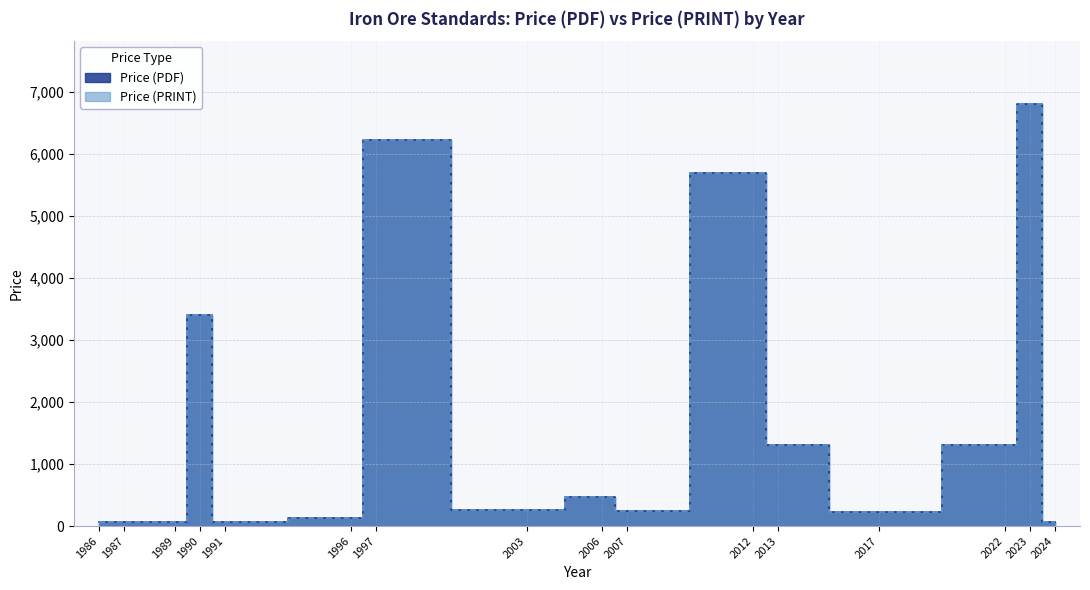

True or false: Price (PDF) and Price (PRINT) intersect in this chart.

False